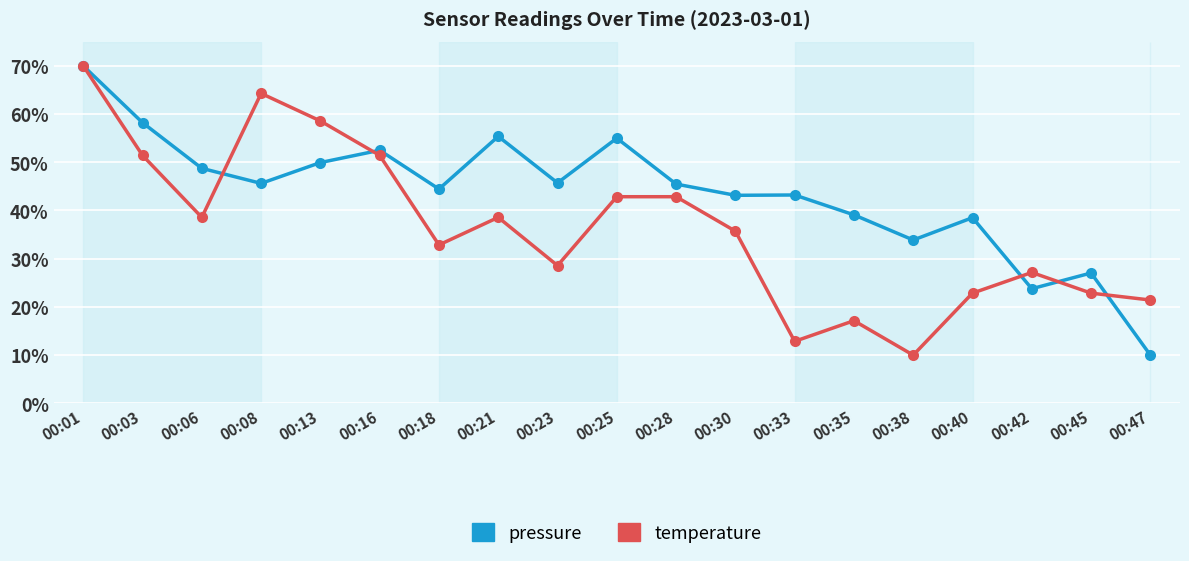

The value of pressure at 00:47 is 13.9. True or false?

False